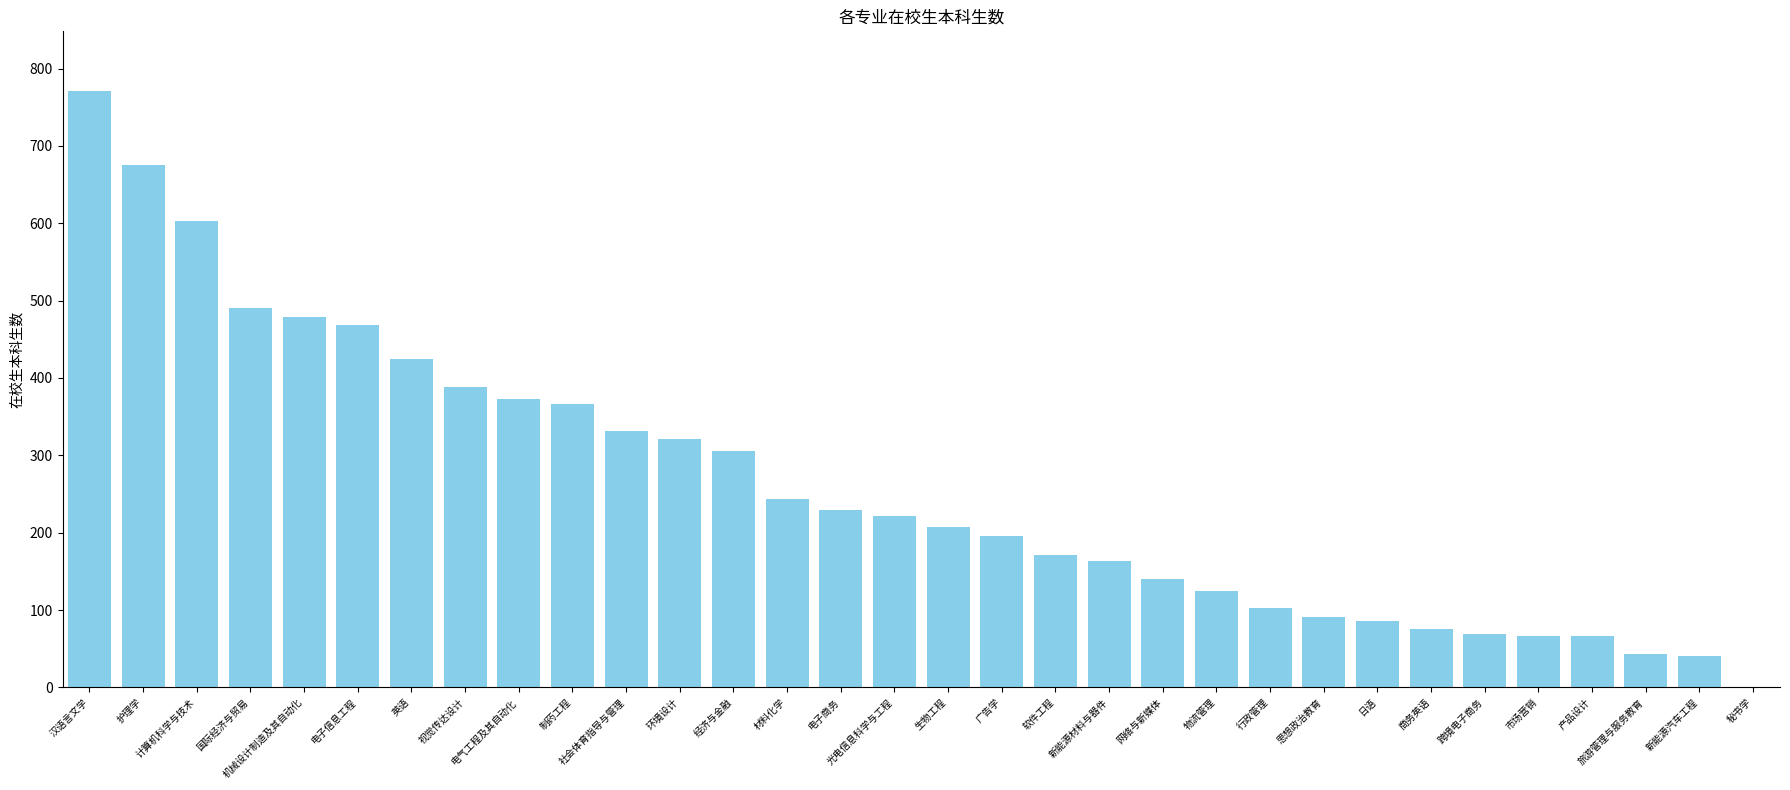

True or false: the data shows 134 at 环境设计.

False